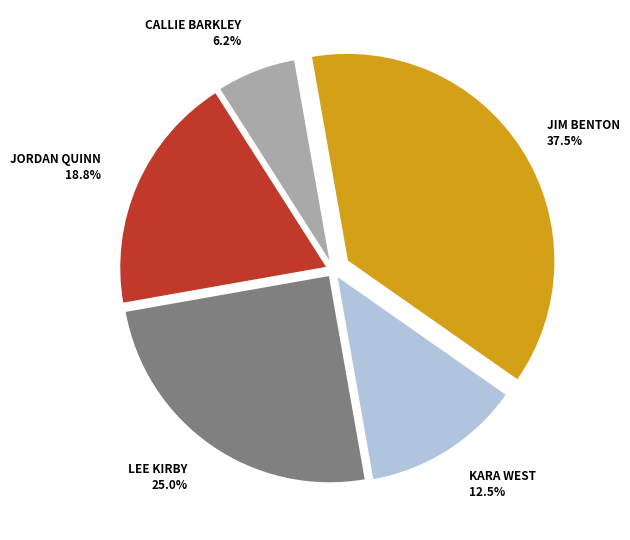

Does any single category account for the majority?

No